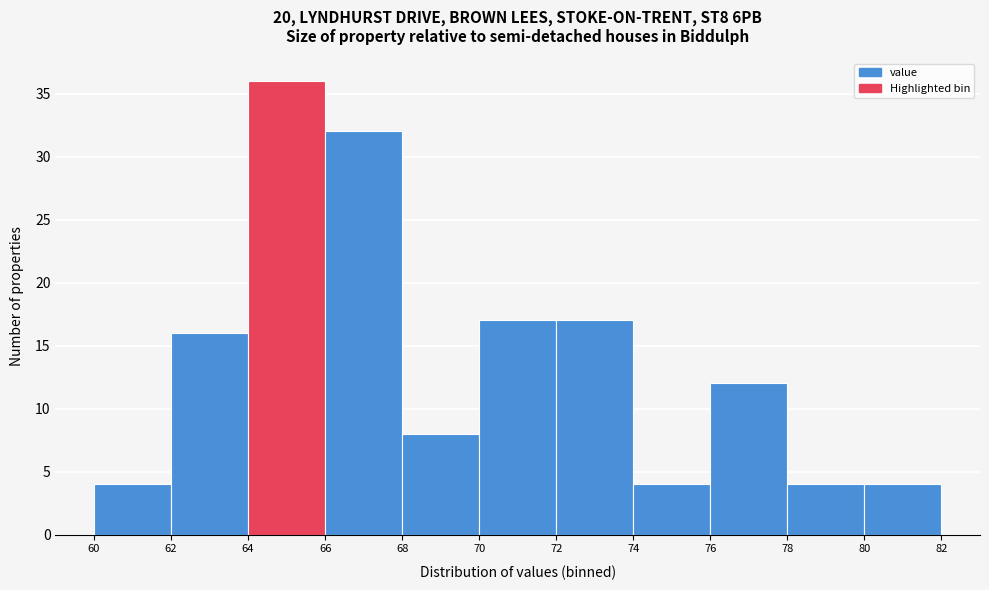

How tall is the bar that spans 76 to 78 on the x-axis? The values are not printed on the chart, so give them approximately, as read against the axis.

12